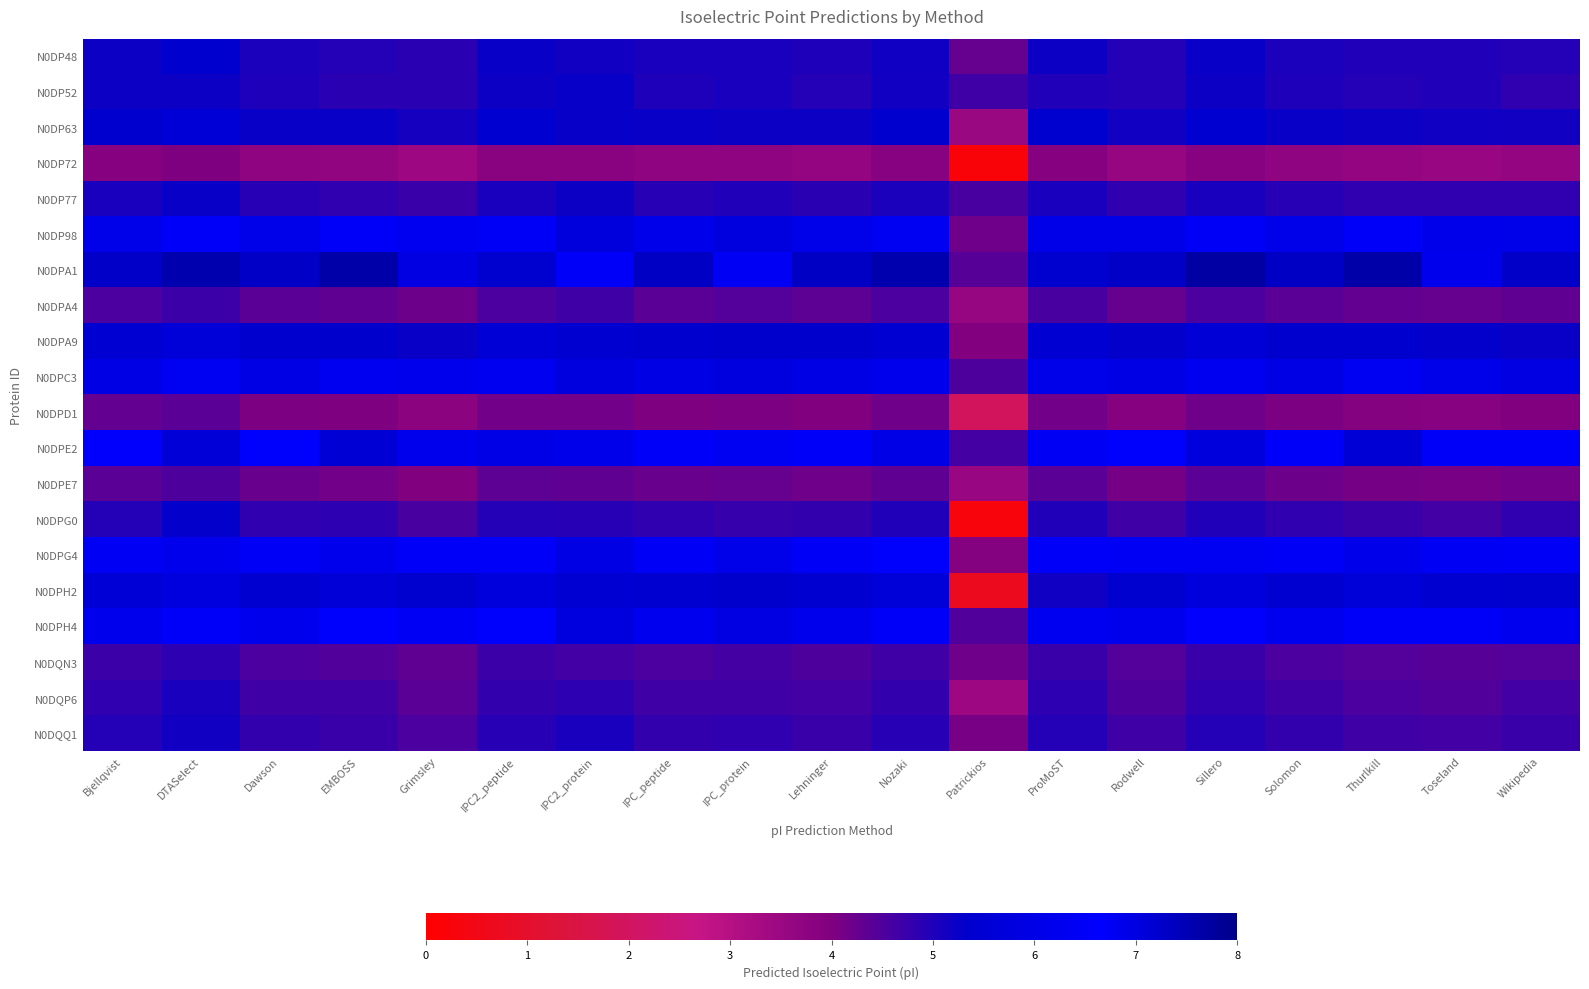

Rank the series at Lehninger from lowest to highest value.

N0DP72, N0DPD1, N0DPE7, N0DPA4, N0DQN3, N0DQP6, N0DQQ1, N0DPG0, N0DP77, N0DP52, N0DP48, N0DP63, N0DPA9, N0DPH2, N0DPC3, N0DP98, N0DPH4, N0DPG4, N0DPE2, N0DPA1